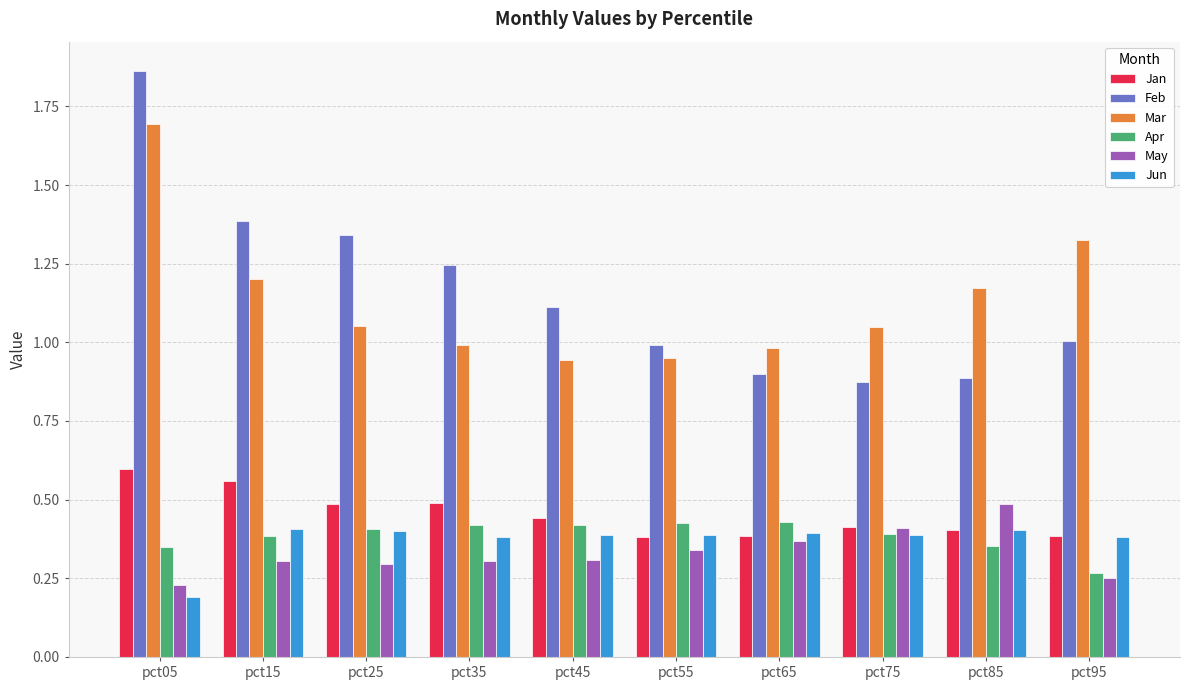

What is the value of the May bar at the 9th from the left?

0.5